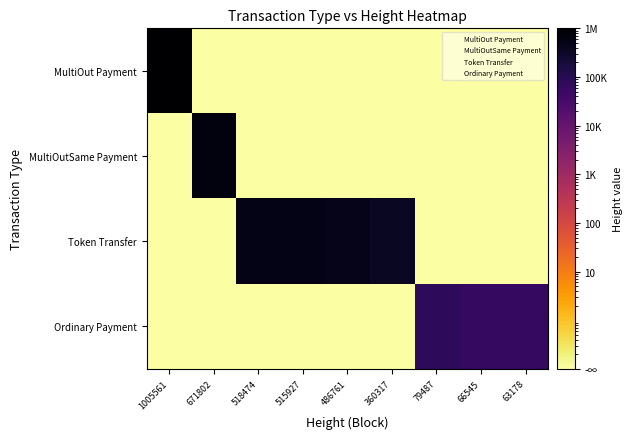

What is the spread (max minus min) of values at 515927?

515926.9